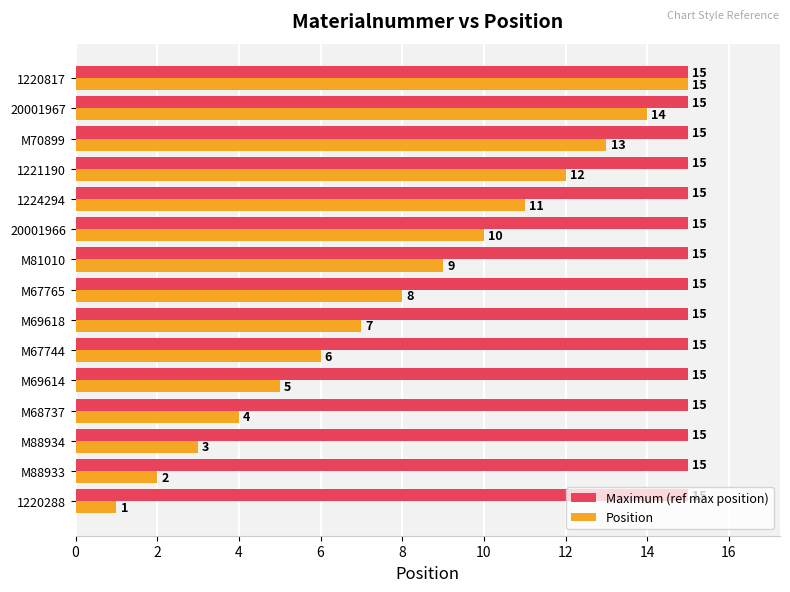

What is the sum of all Position values?

120